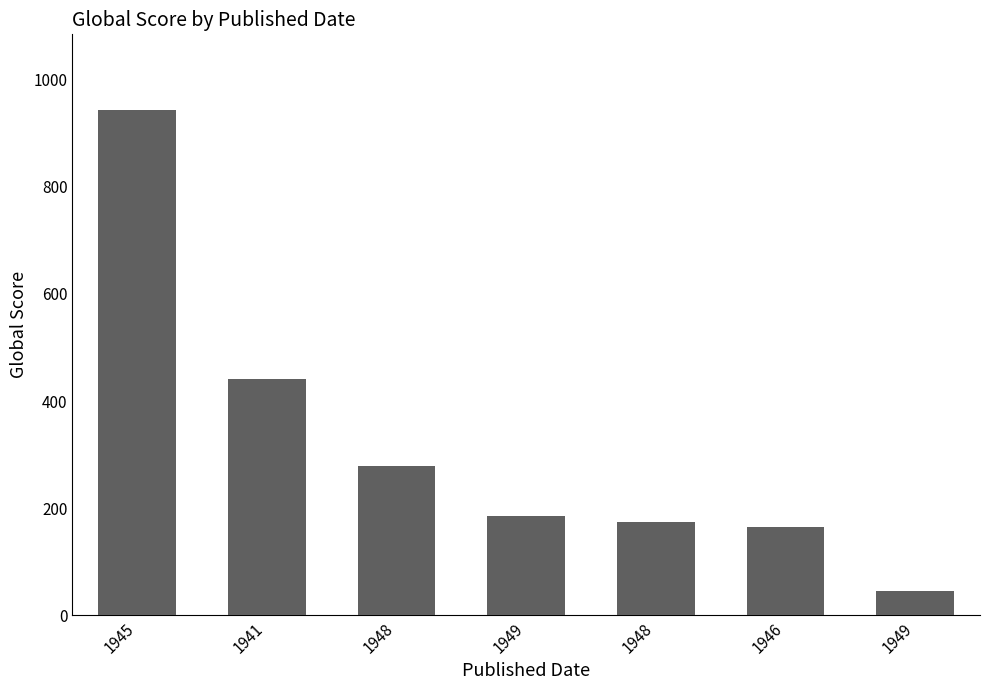

Are the bars horizontal?

No